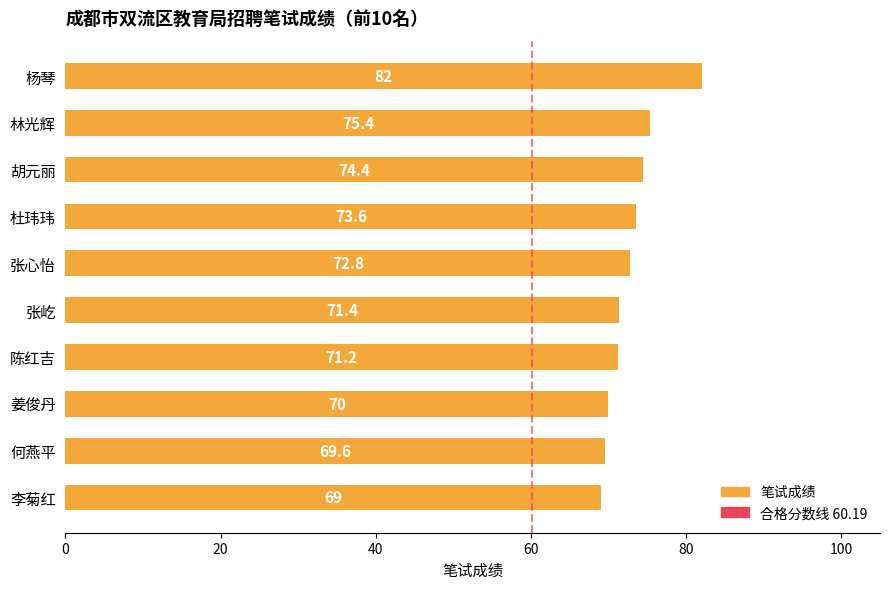

What is the approximate value at 何燕平?

69.6